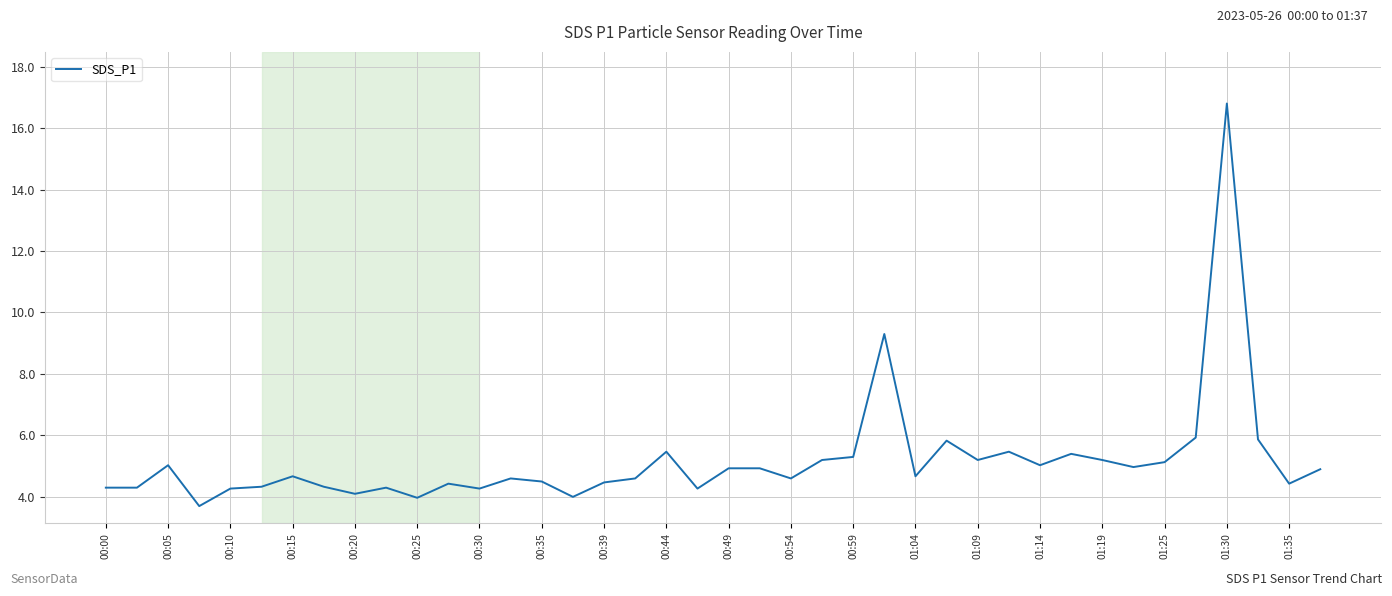

What is the minimum value shown in the chart?

3.7